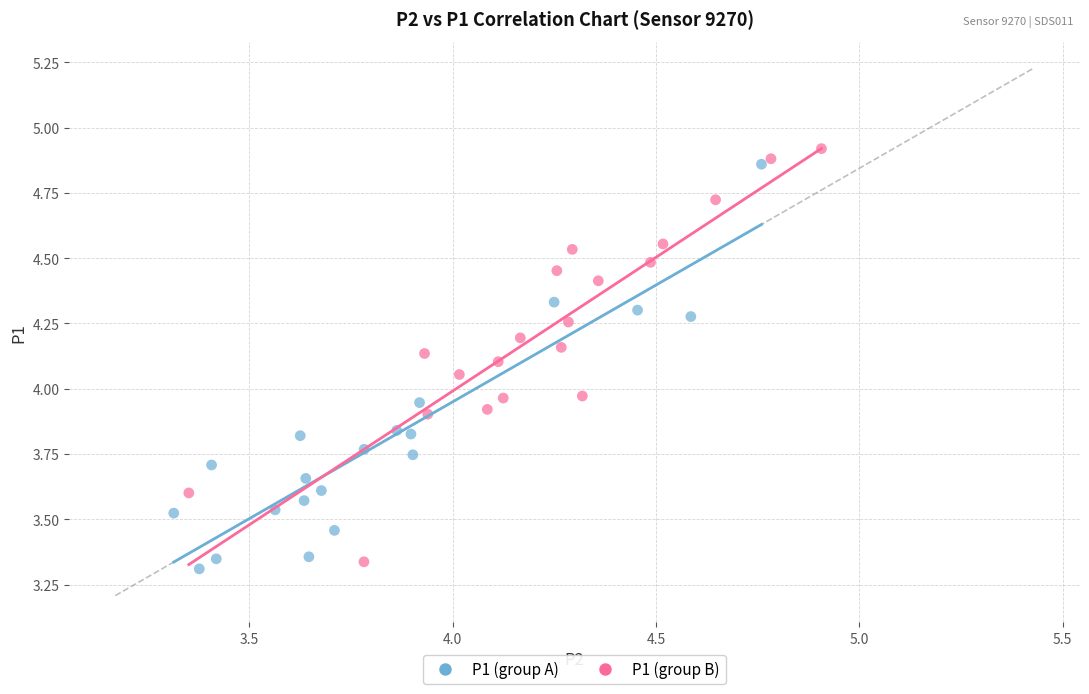

What are all the series names shown in the legend?

P1 (group A), P1 (group B)